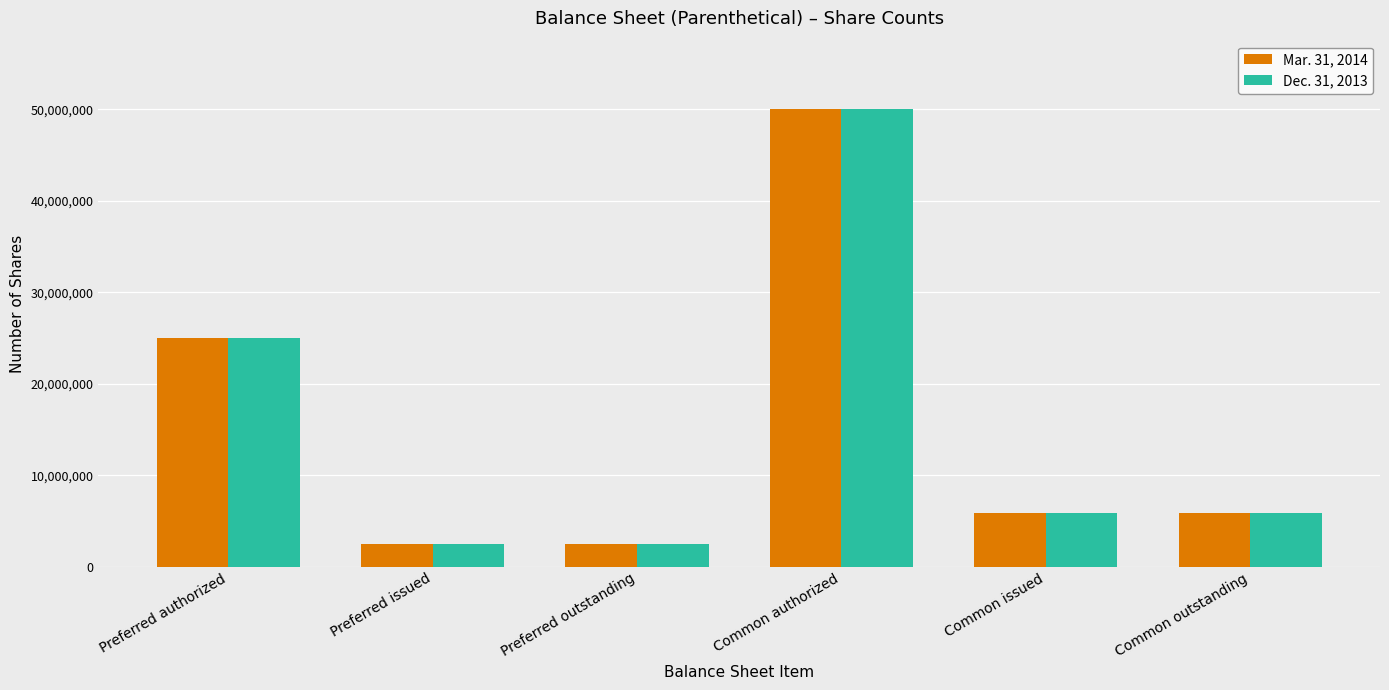

Where is Dec. 31, 2013 nearest to the value 26250000?

Preferred authorized